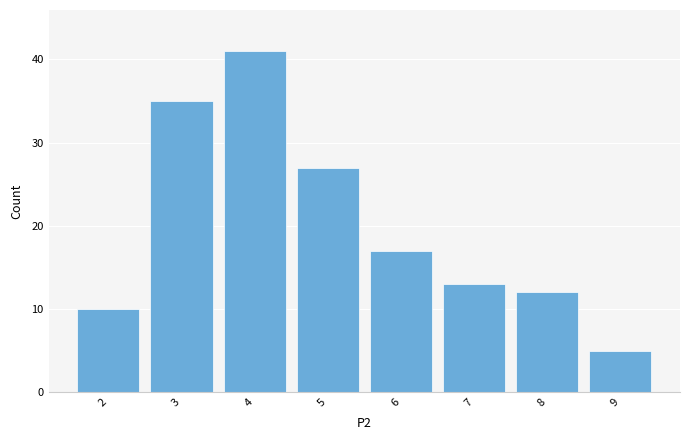

List the labels in order of value, largest first.

4, 3, 5, 6, 7, 8, 2, 9